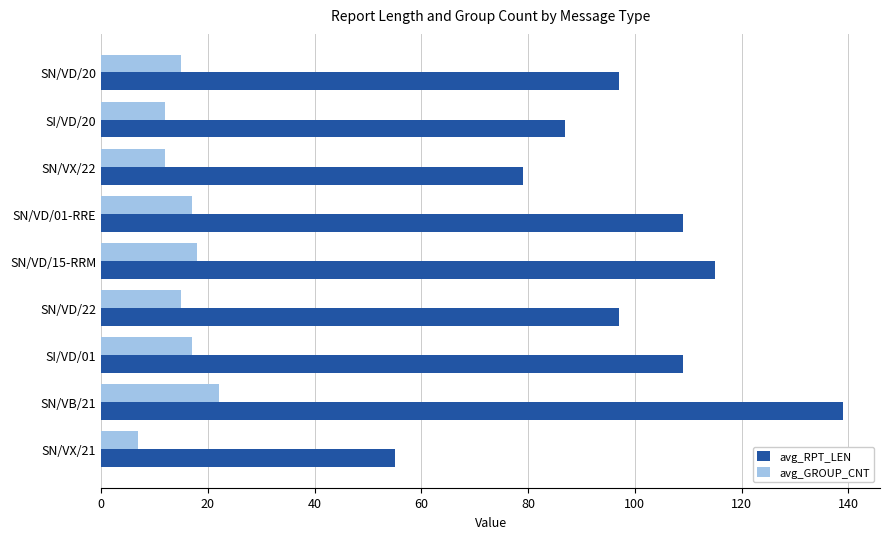

List the series in order of their overall mean, highest first.

avg_RPT_LEN, avg_GROUP_CNT